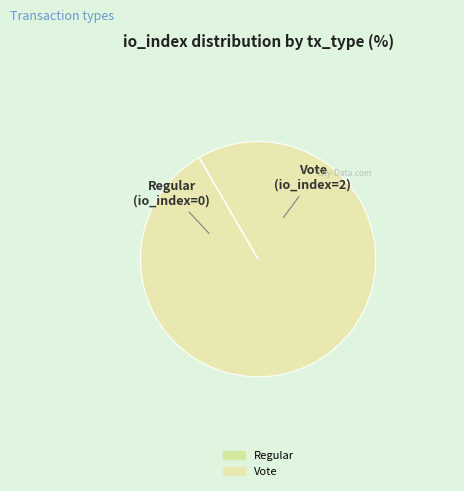

Count the number of slices in the pie.

2